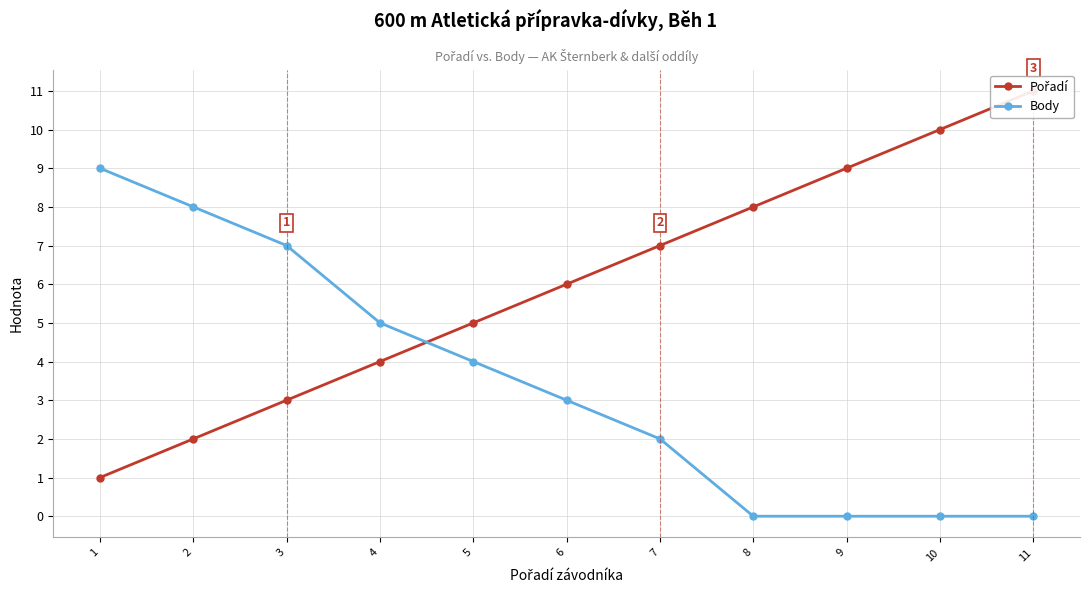

Which series has the widest spread of values?

Pořadí